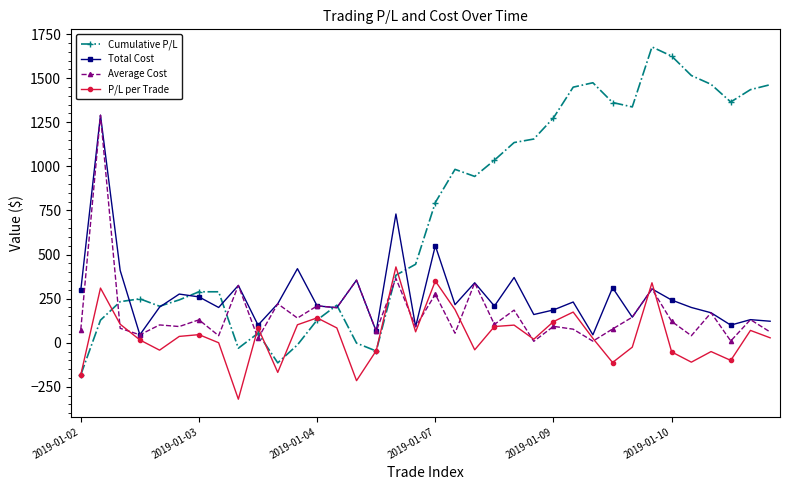

Which series has the largest total across all categories?

Cumulative P/L